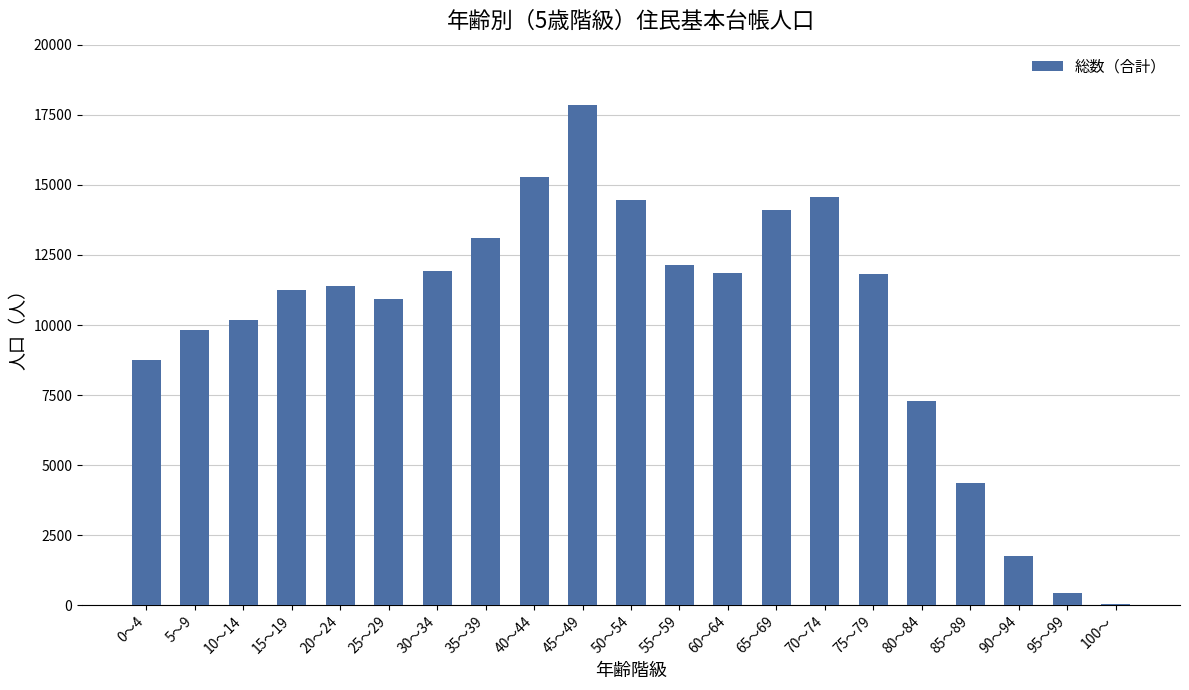

What is the change in value from 75～79 to 95～99?

-11393